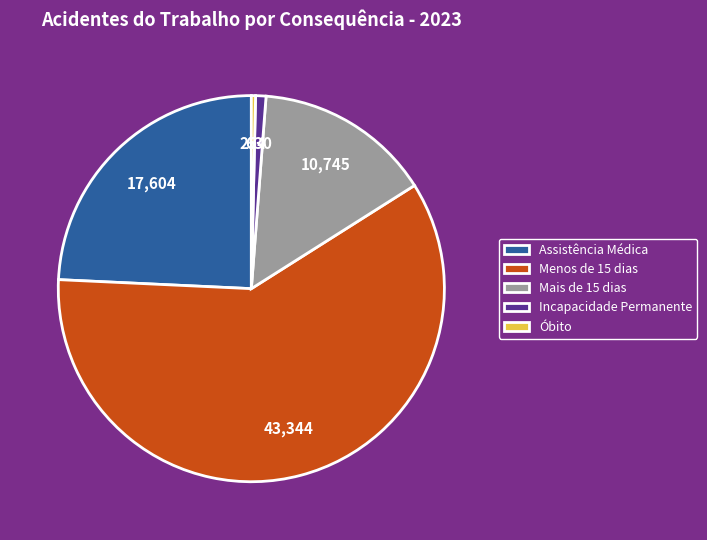

Combined, do Óbito and Mais de 15 dias account for over 50%?

No